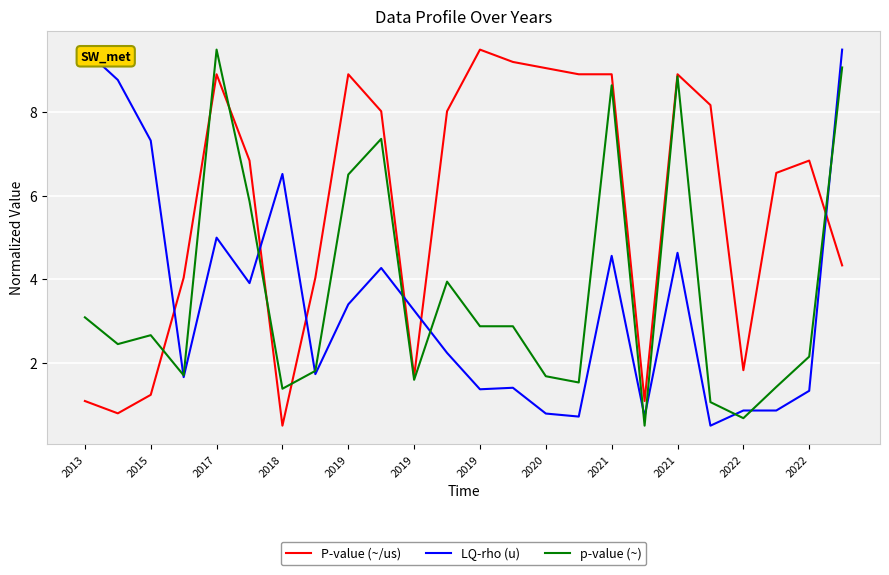

True or false: LQ-rho (u) and P-value (~/us) cross at least once.

True